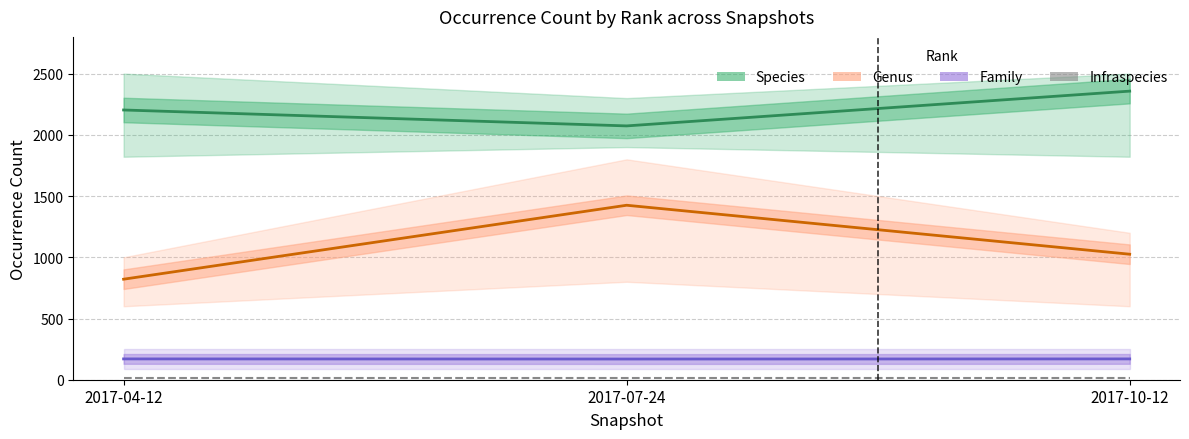

What is the difference between the highest and lowest values at 2017-04-12?

2190